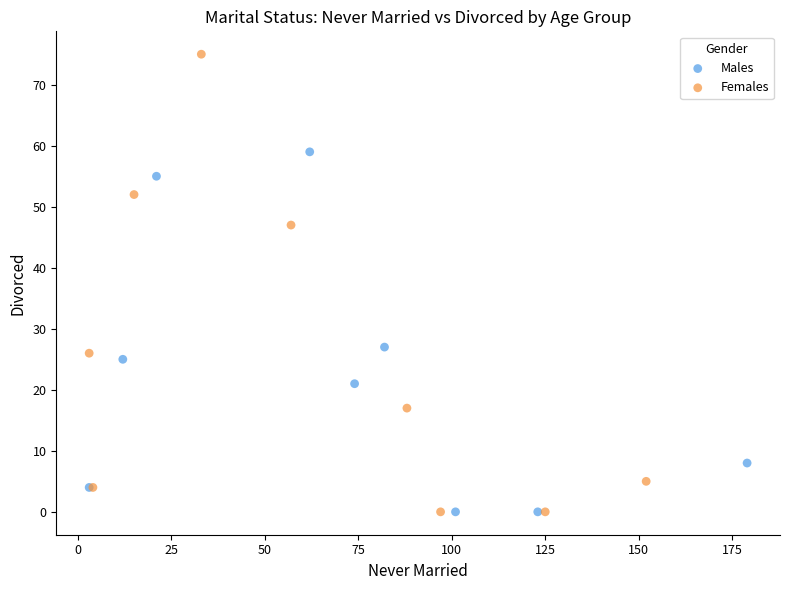

Which series contains the highest Y value?

Females